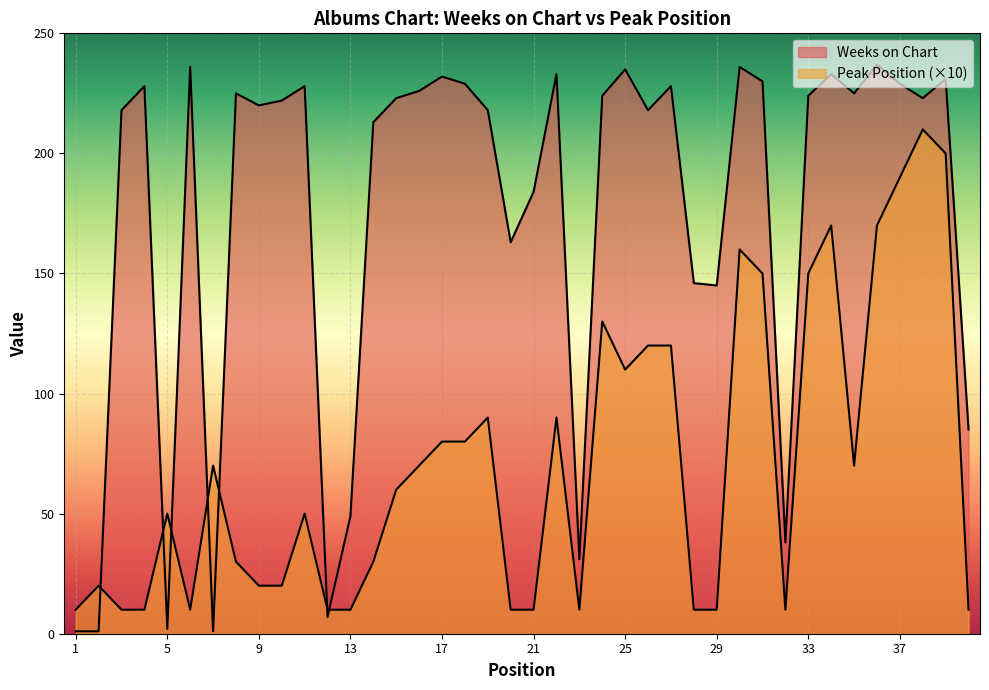

How many interior local valleys does the Peak Position series have?

5